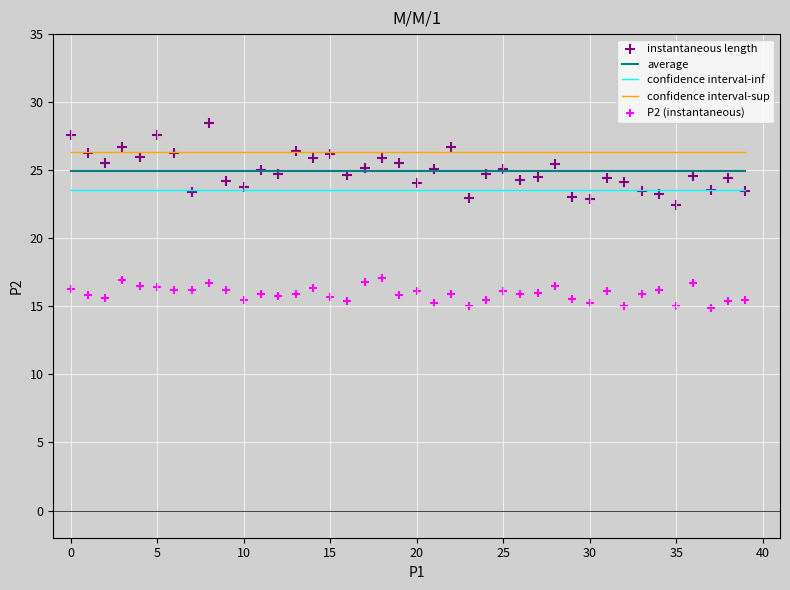

Across all series, what Y value is closest to 21?

22.5